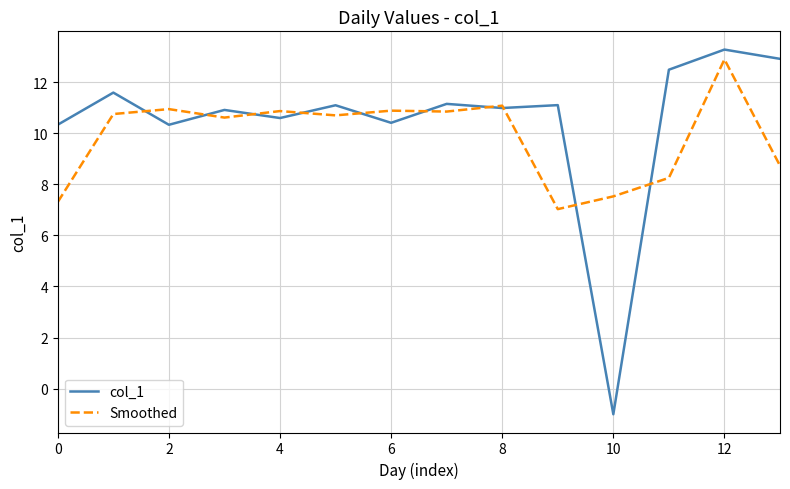

Which series has the largest range (max minus min)?

col_1